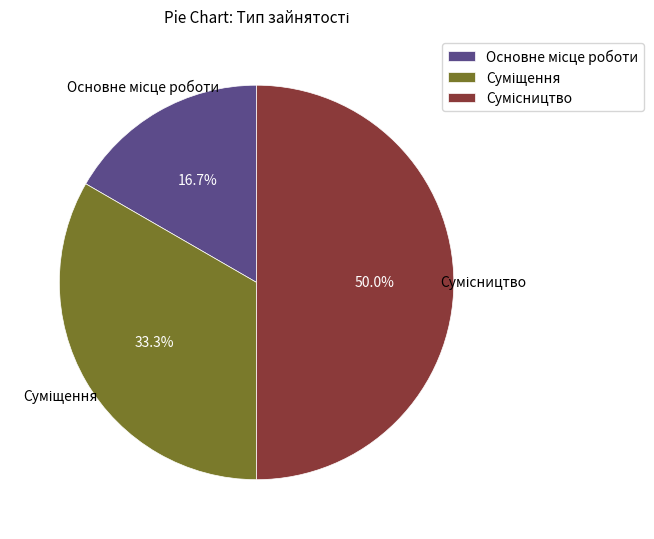

What is the change in value from Основне місце роботи to Суміщення?

+1